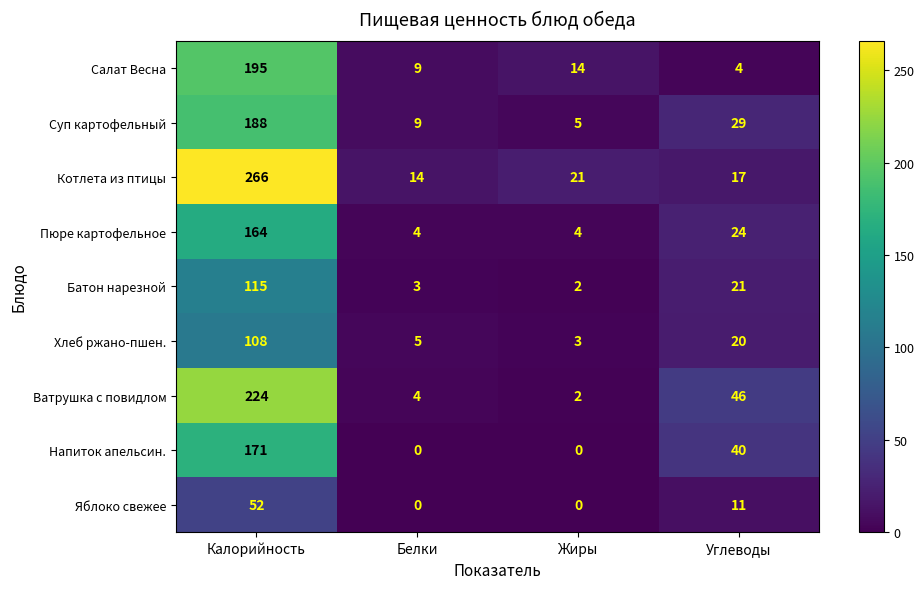

What is the highest value of the Ватрушка с повидлом series?

224